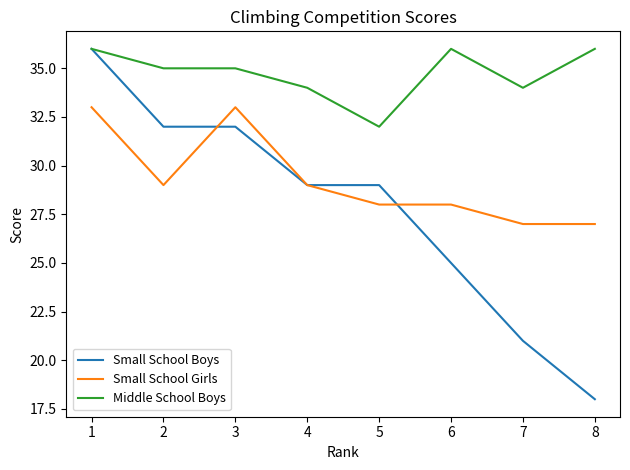

True or false: Small School Girls and Middle School Boys intersect in this chart.

False